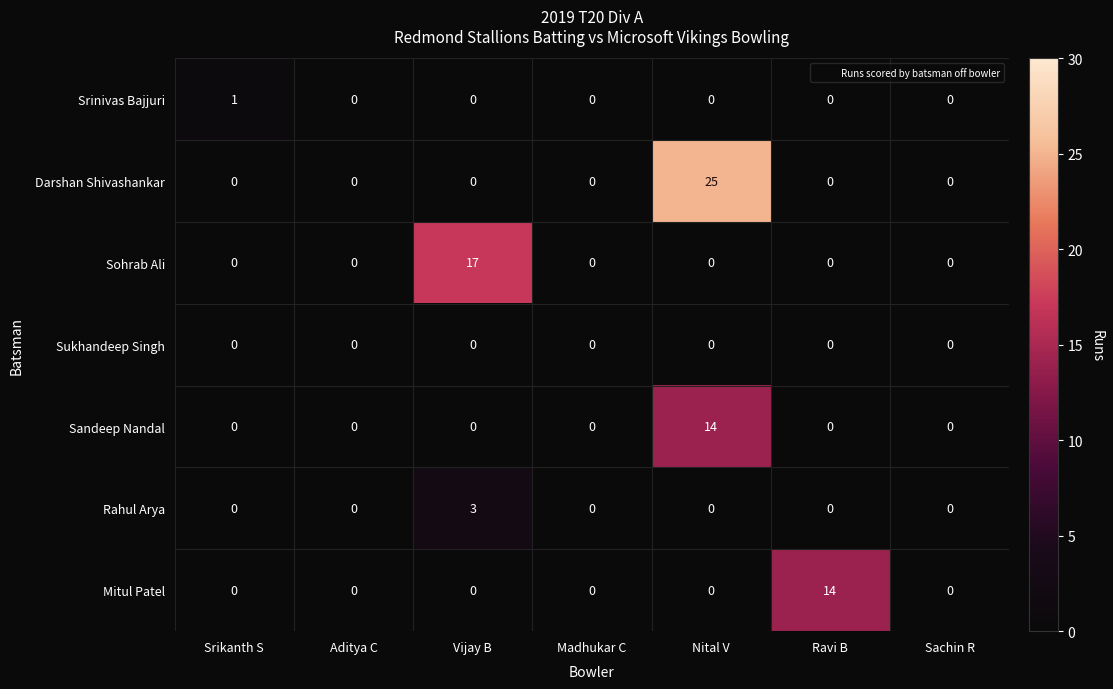

The value of Mitul Patel at Sachin R is 9. True or false?

False